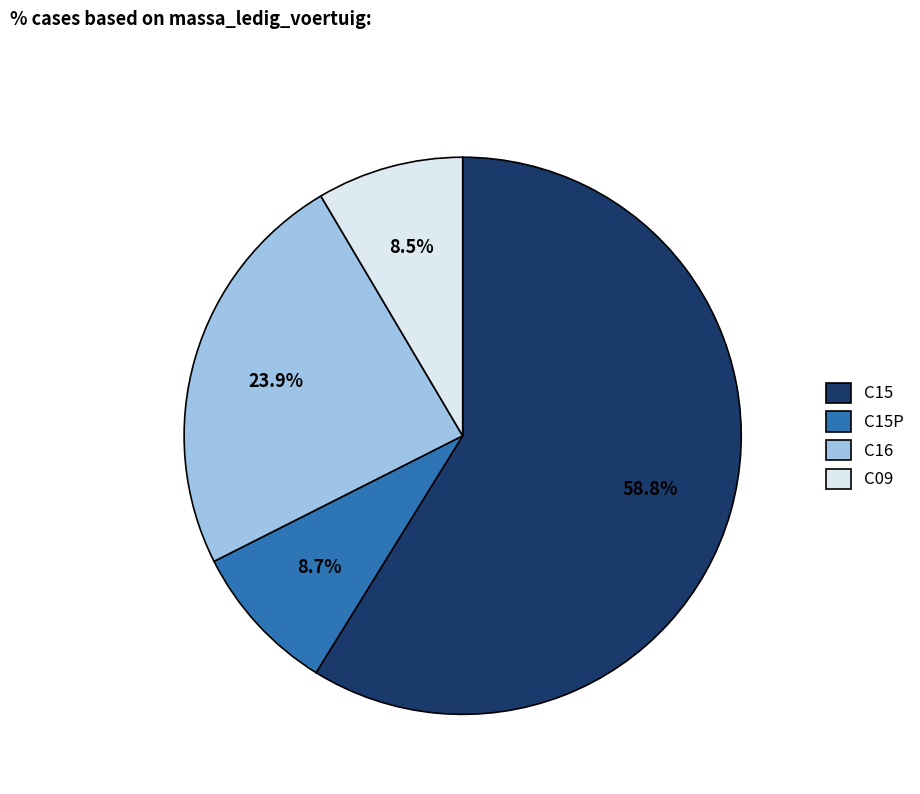

What is the ratio of the value at C15P to the value at C16?

0.4